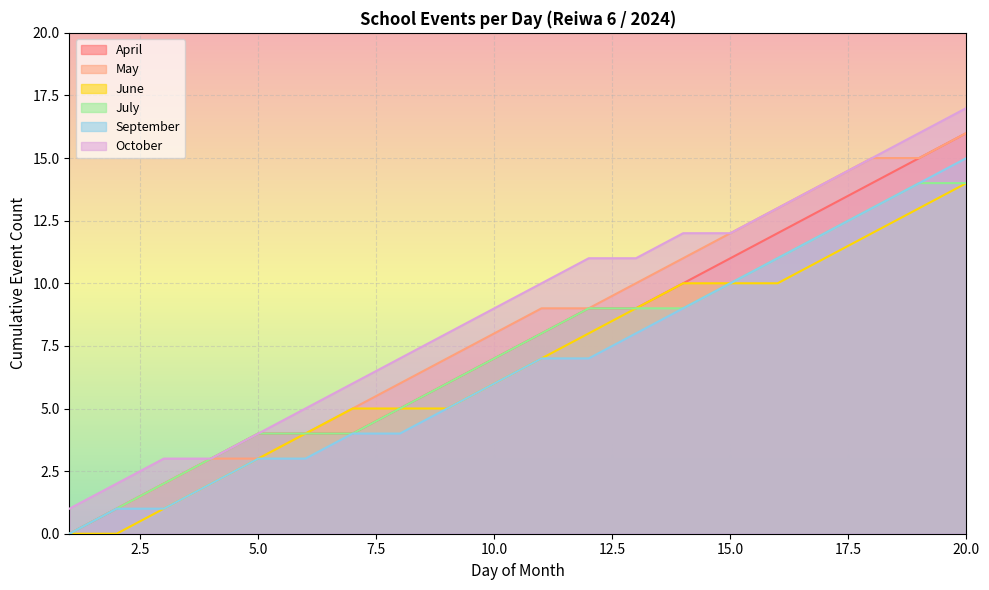

Where does the September series first go above 8?

12